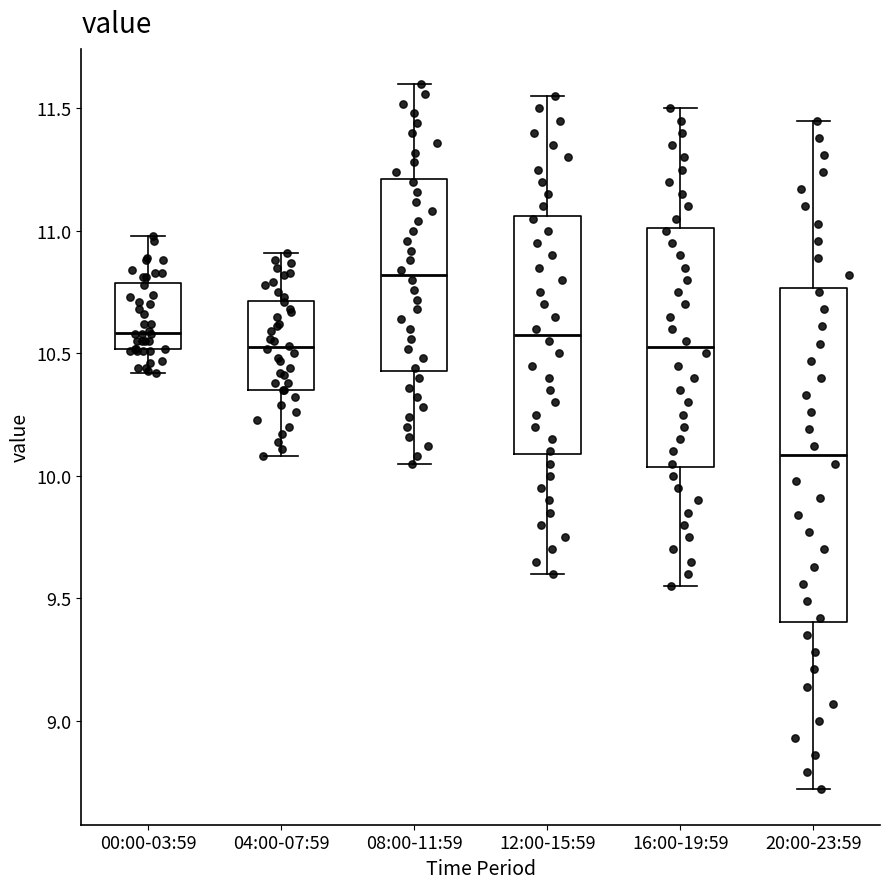

Reading left to right, transcribe this box plot: for each box, give where its median line is, the range the box spans, and where its two whiskers end, as read against the y-axis. The values are not printed on the chart, so give them approximately, as read against the axis.

00:00-03:59: median 10.60, box 10.50 to 10.80, whiskers 10.40 to 11.00
04:00-07:59: median 10.55, box 10.35 to 10.70, whiskers 10.10 to 10.90
08:00-11:59: median 10.80, box 10.45 to 11.20, whiskers 10.05 to 11.60
12:00-15:59: median 10.60, box 10.10 to 11.05, whiskers 9.60 to 11.55
16:00-19:59: median 10.55, box 10.05 to 11.00, whiskers 9.55 to 11.50
20:00-23:59: median 10.10, box 9.40 to 10.75, whiskers 8.70 to 11.45